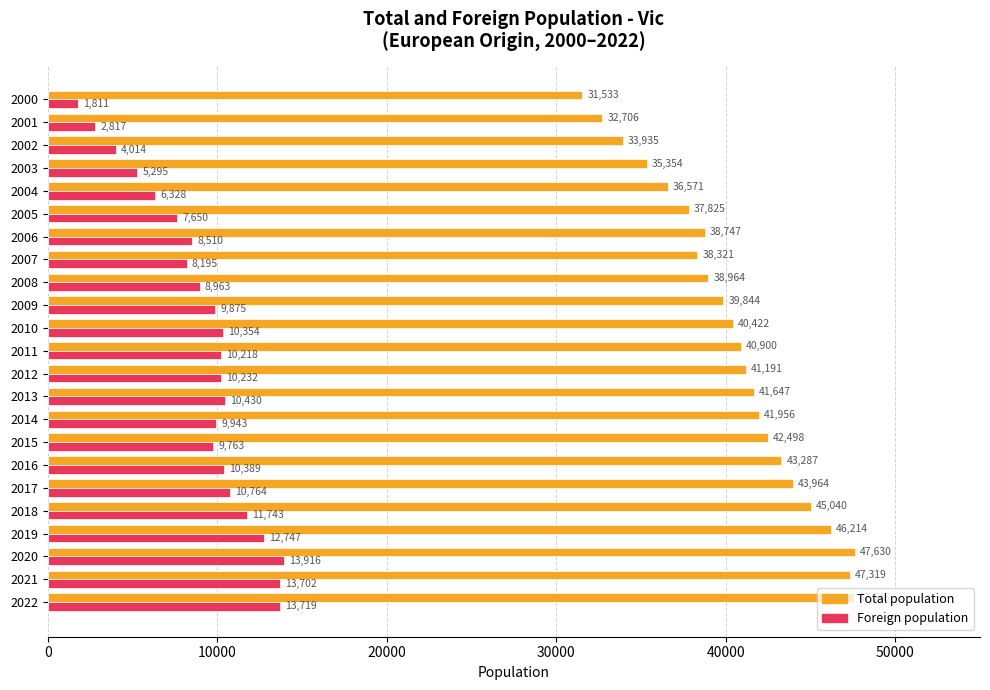

At which category does the chart reach its minimum across all series?

2000